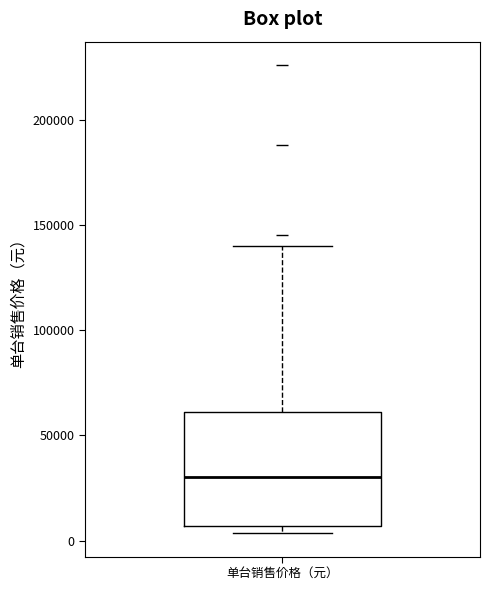

Where is the lower edge of the box for 单台销售价格（元） on the y-axis? The values are not printed on the chart, so give them approximately, as read against the axis.

5000